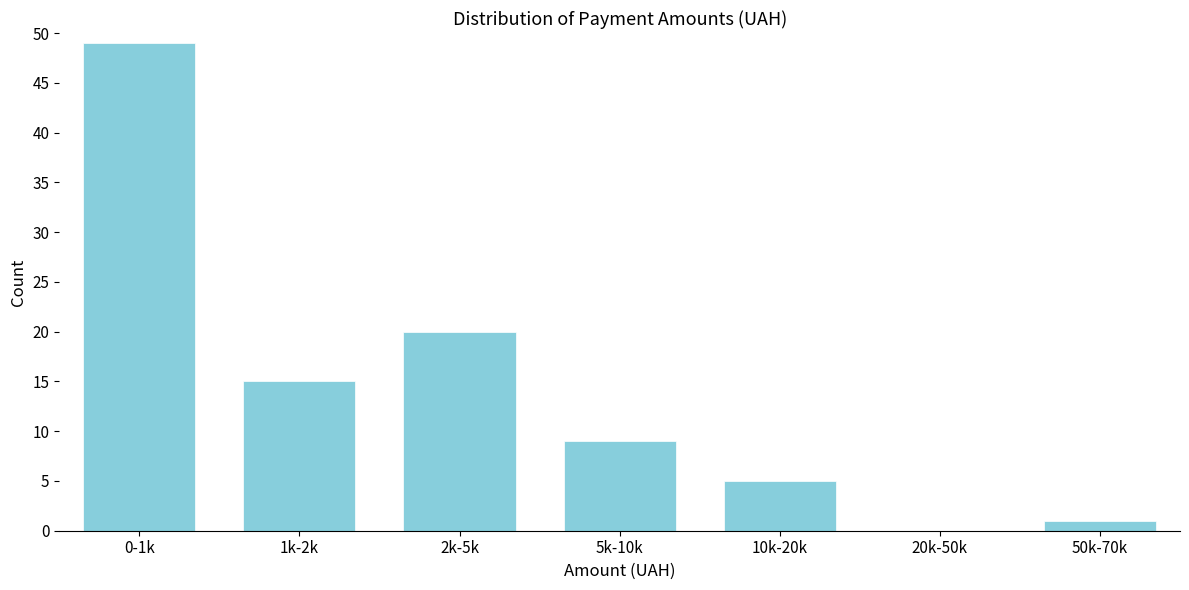

Reading left to right, list all the values displayed in this chart.

0-1k=49	1k-2k=15	2k-5k=20	5k-10k=9	10k-20k=5	20k-50k=0	50k-70k=1